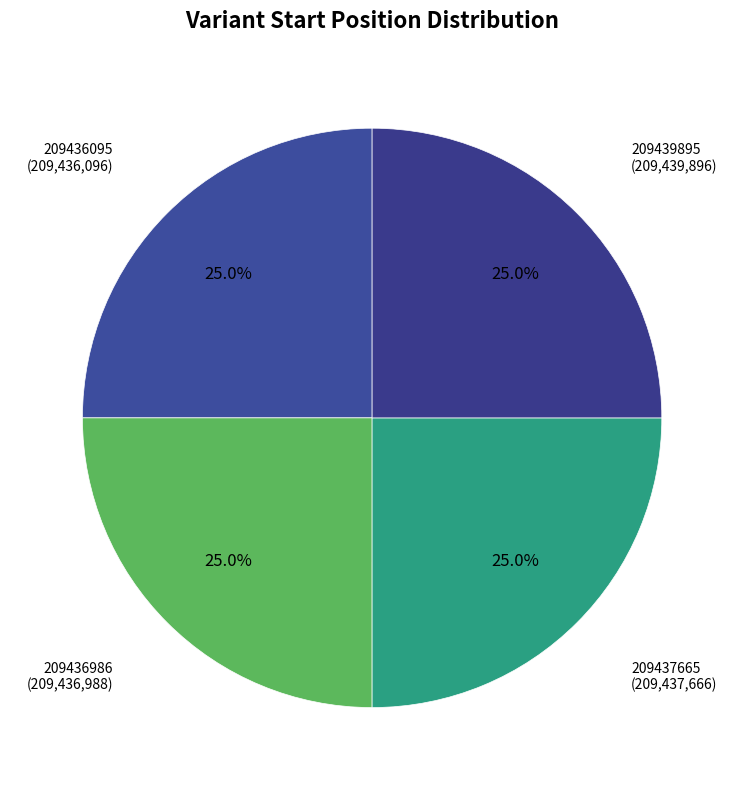

How many slices are in this pie chart?

4